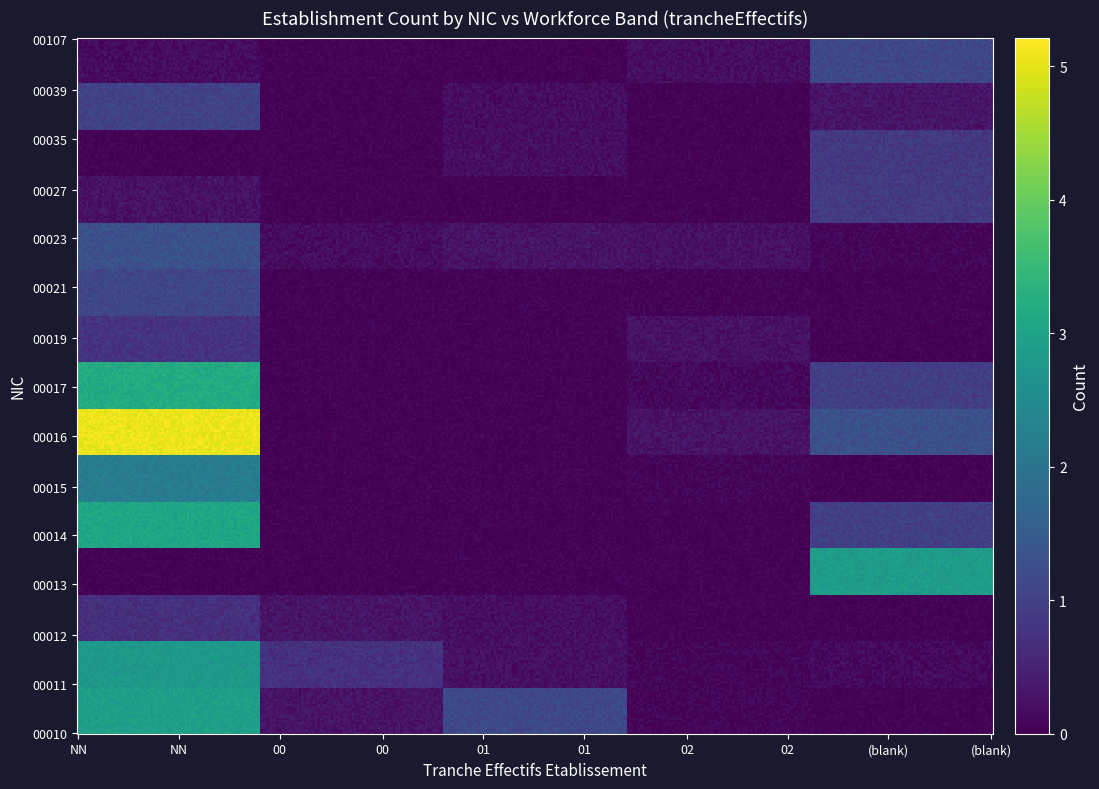

Count the number of categories in the chart.

5